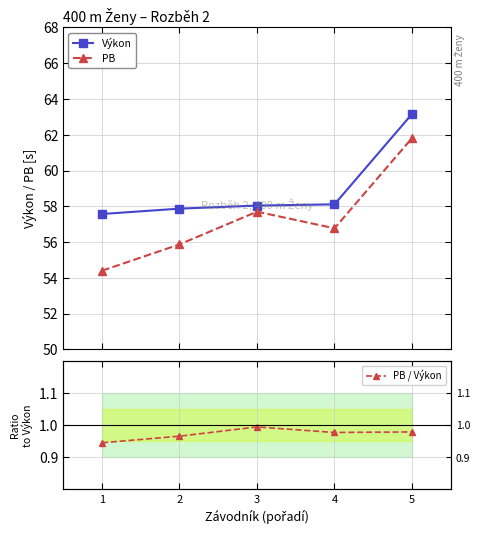

At which category does the chart reach its peak across all series?

5